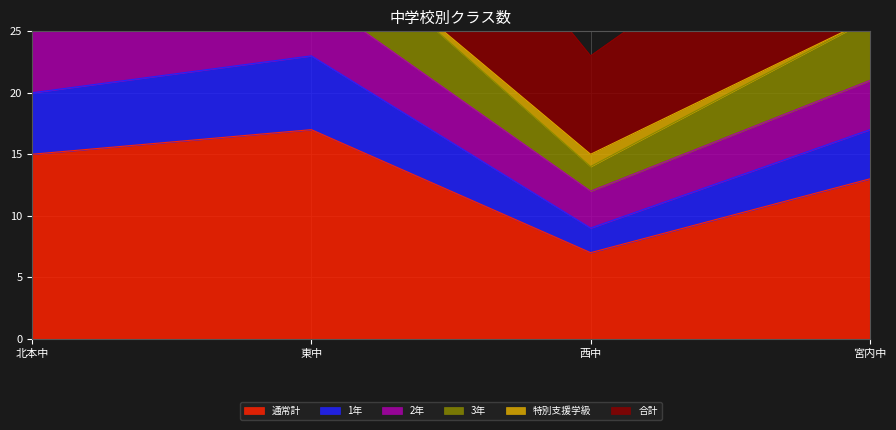

Where is 通常計 nearest to the value 12?

宮内中